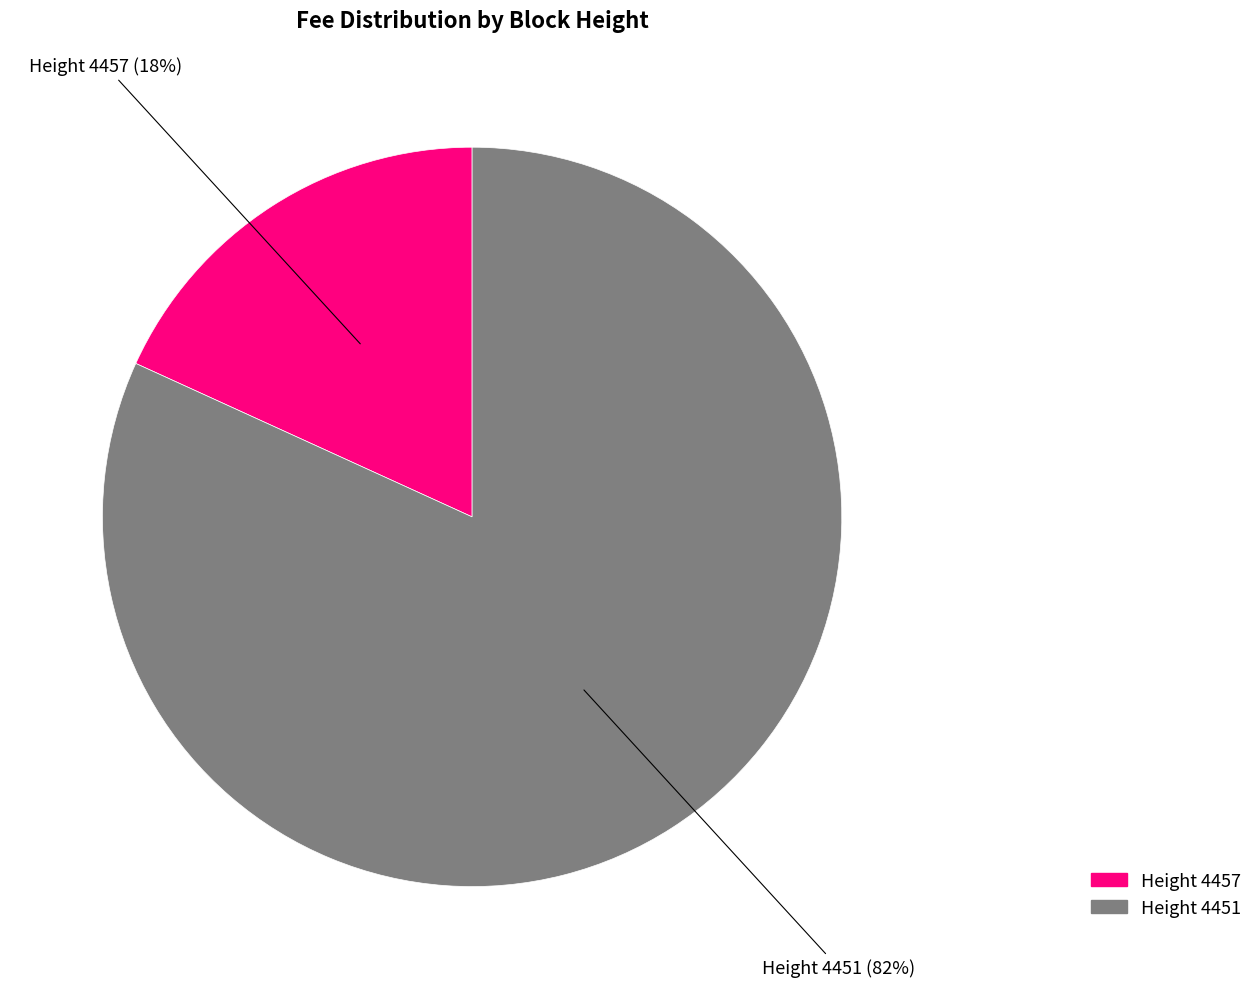

How many segments does this pie chart have?

2